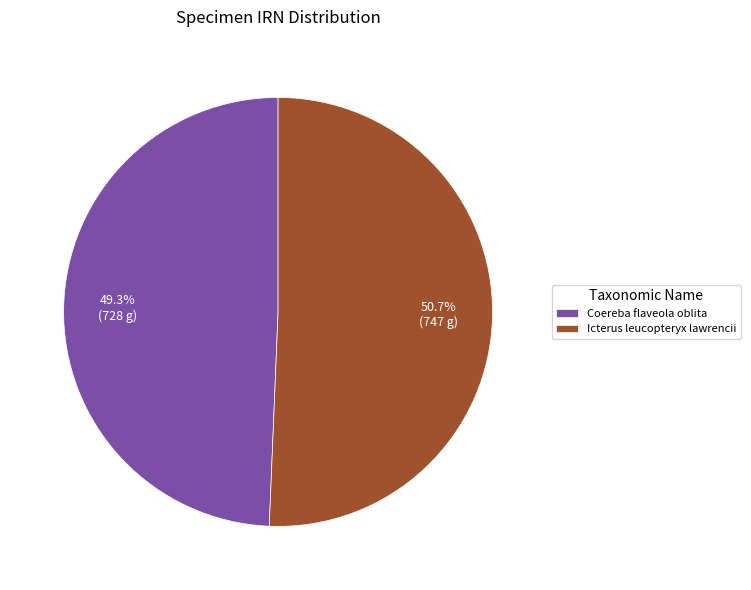

Which category accounts for the majority?

Icterus leucopteryx lawrencii